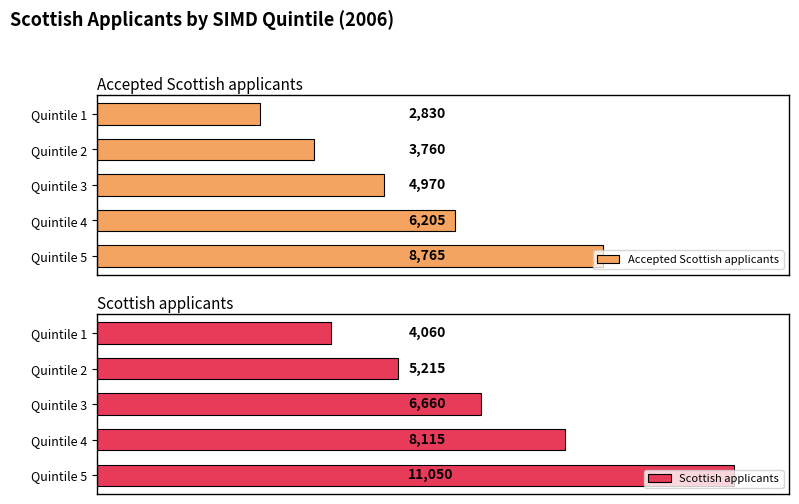

What is the greatest value displayed?

11050